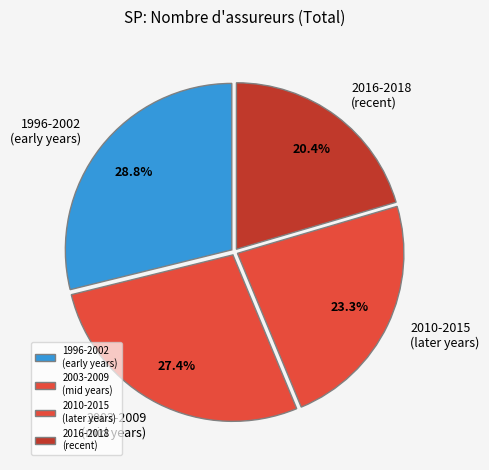

Rank the categories by value from lowest to highest.

2016-2018 (recent), 2010-2015 (later years), 2003-2009 (mid years), 1996-2002 (early years)